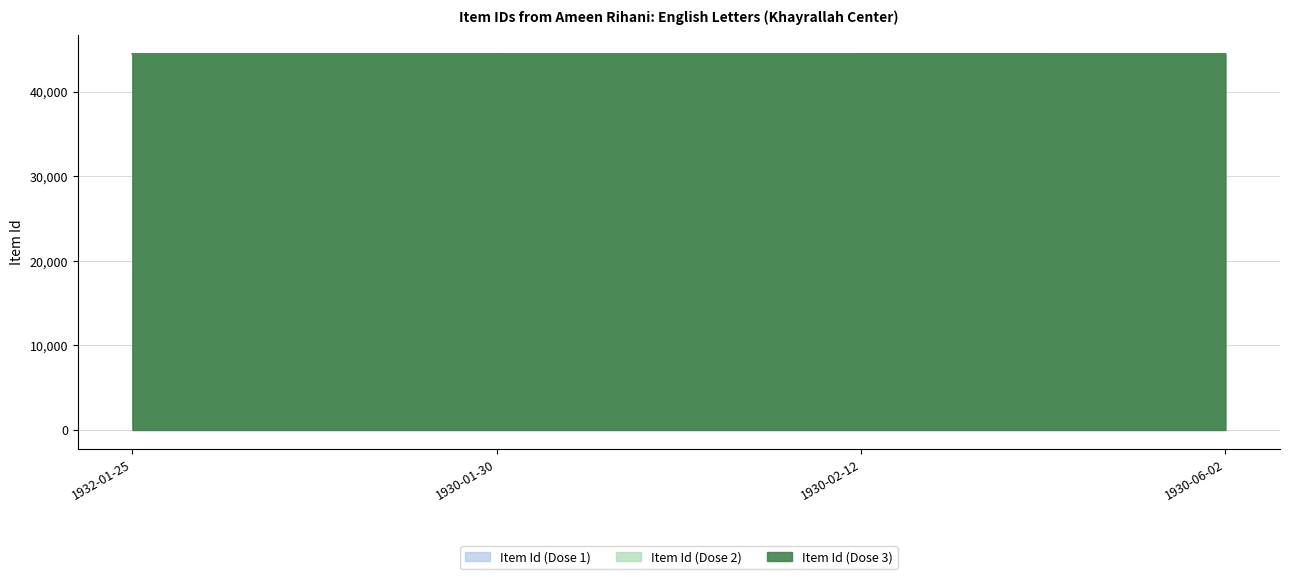

Reading left to right, what are all the values shown in this chart?

Item Id (Dose 1): 44457	44456	44455	44454
Item Id (Dose 2): 44456	44455	44454	44453
Item Id (Dose 3): 44455	44454	44453	44452